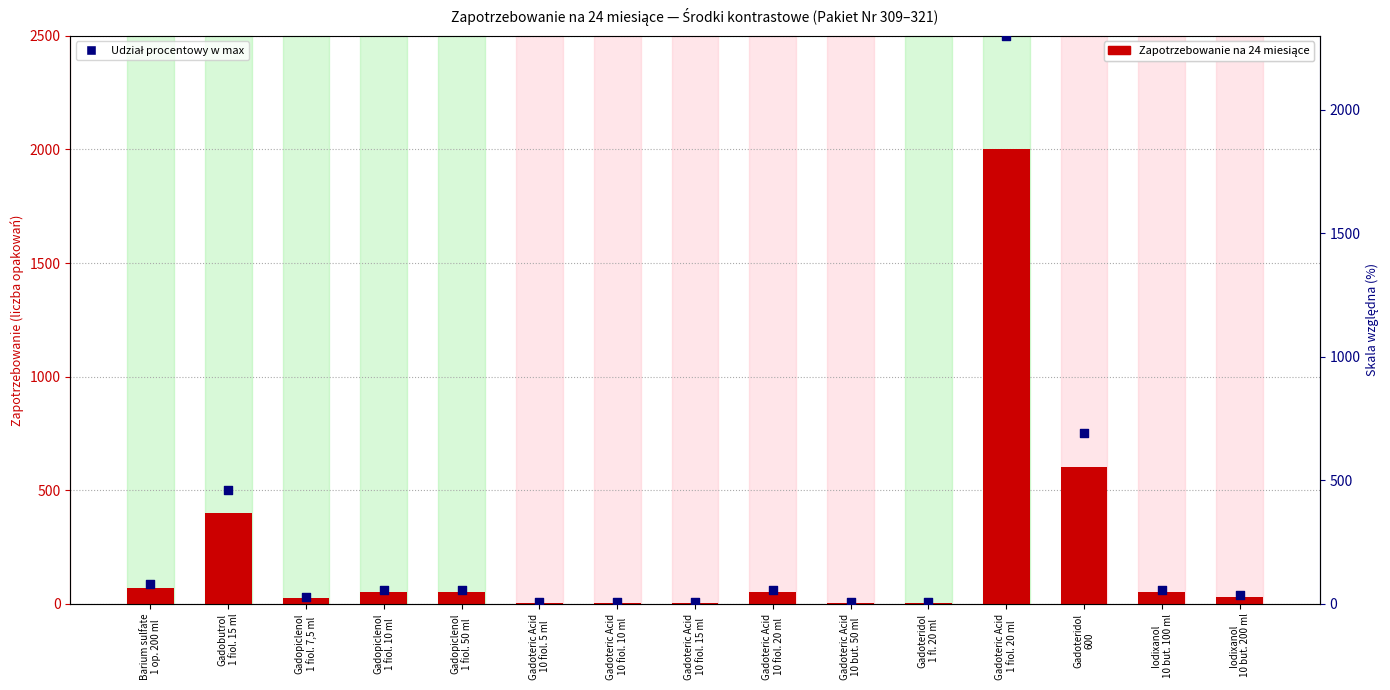

Which series contains the lowest Y value?

Zapotrzebowanie na 24 miesiące